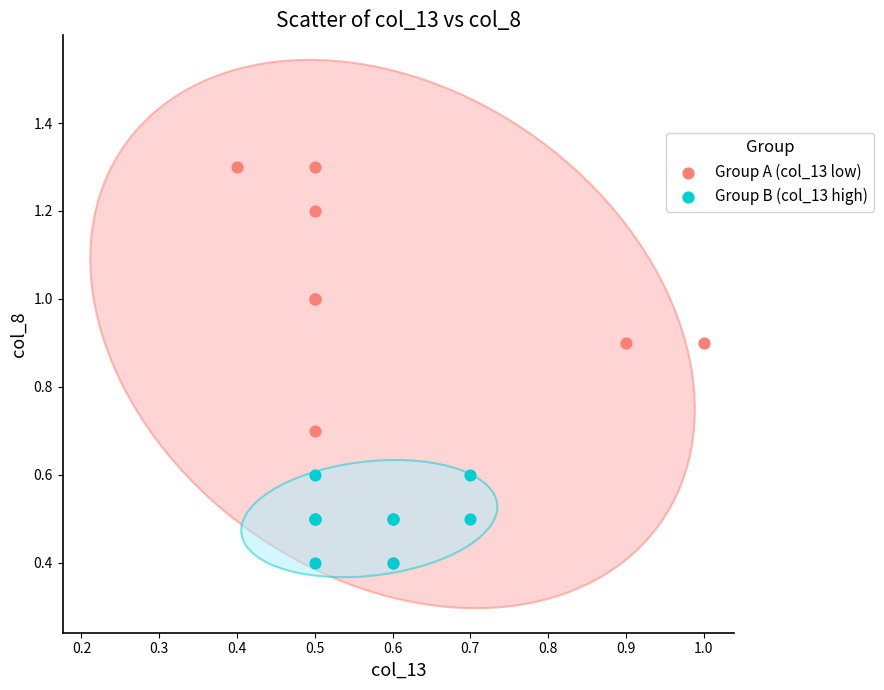

Which series has the largest Y range (max minus min)?

Group A (col_13 low)